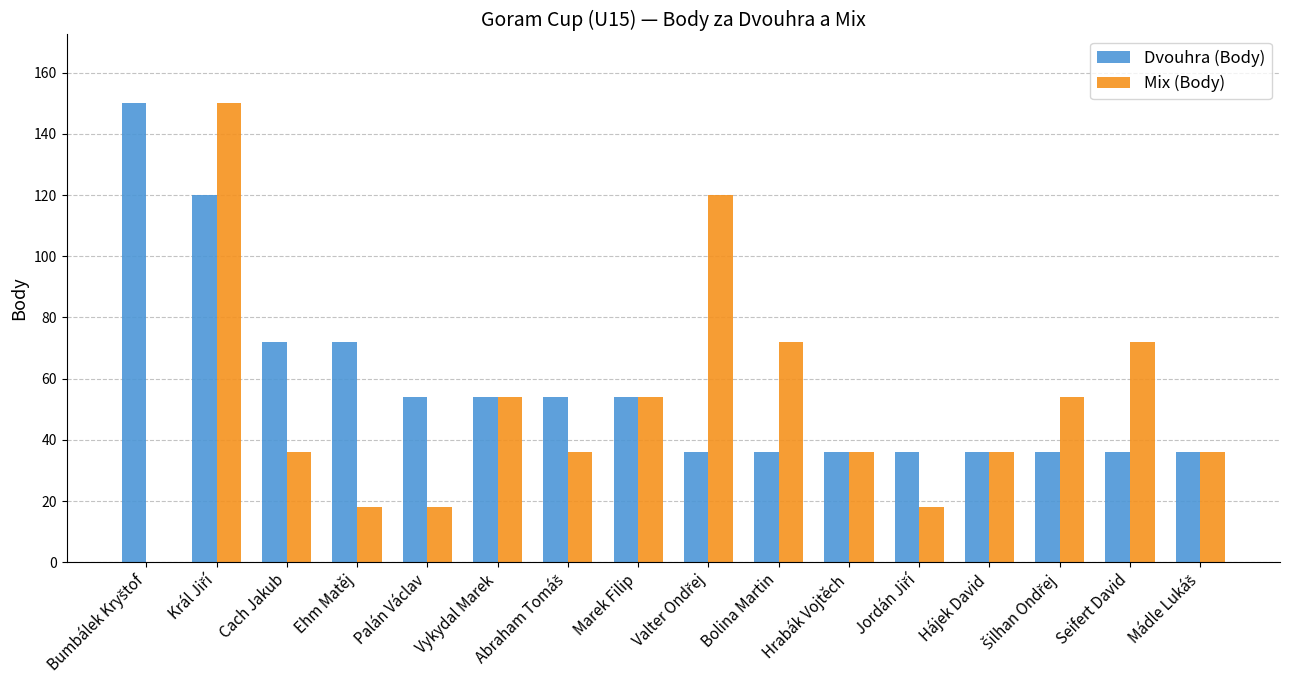

What is the sum of all Dvouhra (Body) values?

918